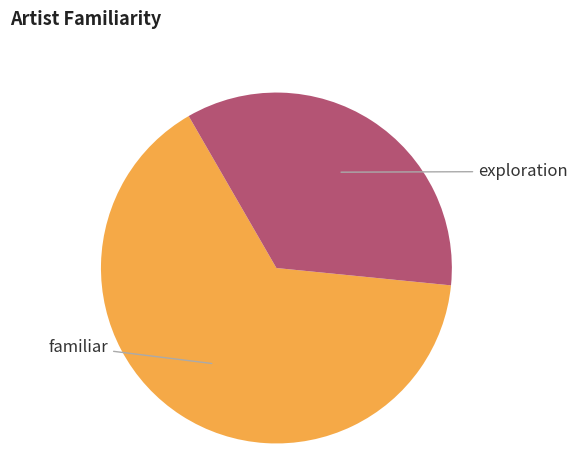

Is there a majority slice in this chart?

Yes